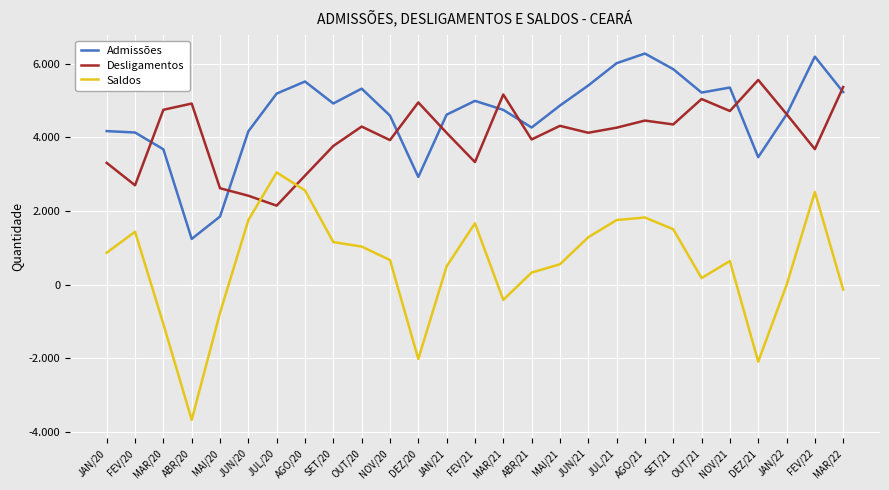

Which series has the largest total across all categories?

Admissões